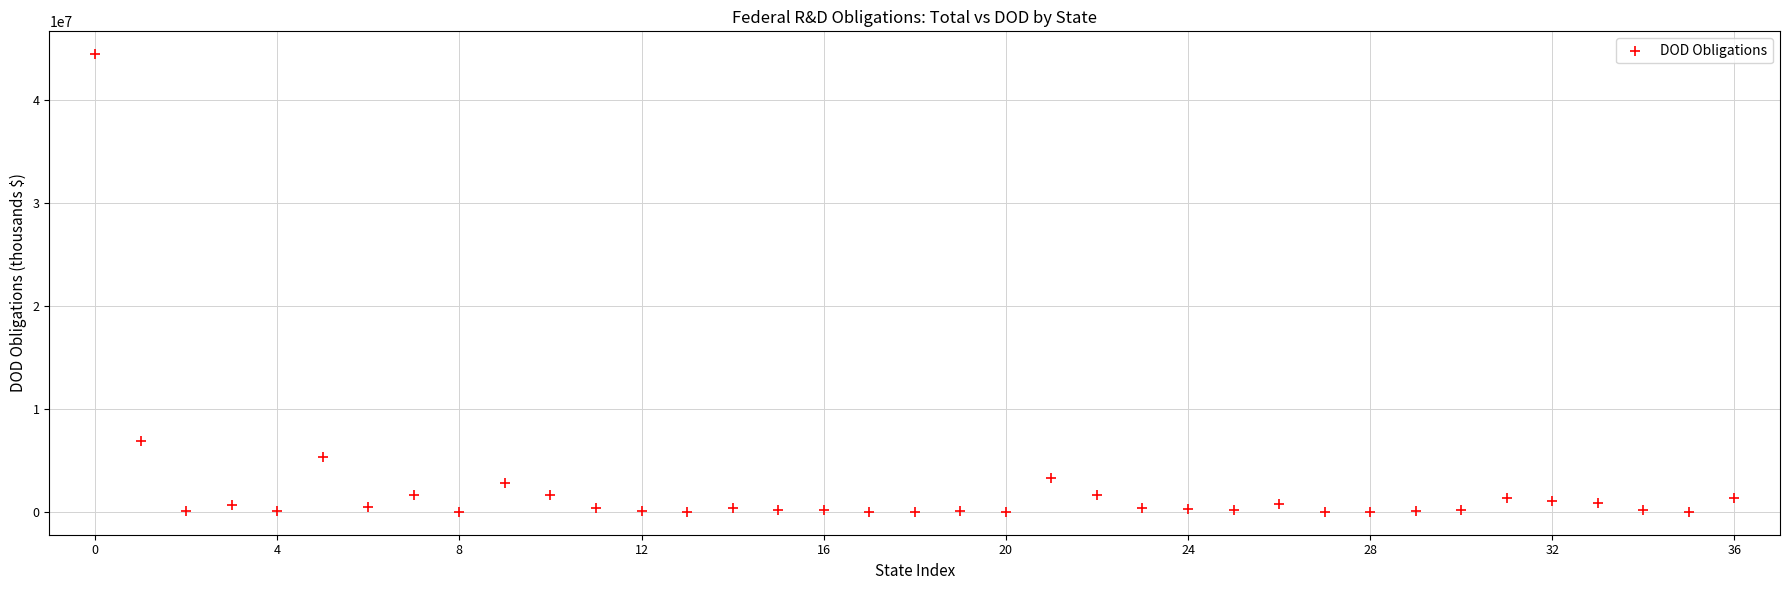

What Y value in the scatter plot is closest to 22205951?

6892958.7